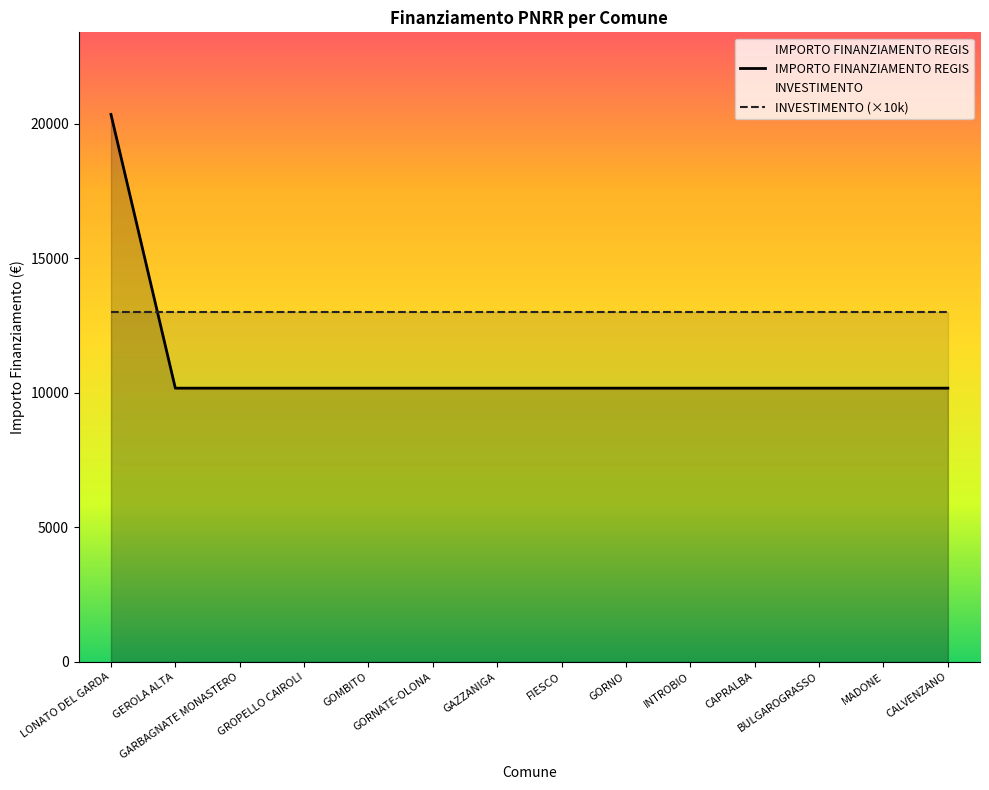

Which has a higher value, GORNATE-OLONA or GEROLA ALTA?

GORNATE-OLONA